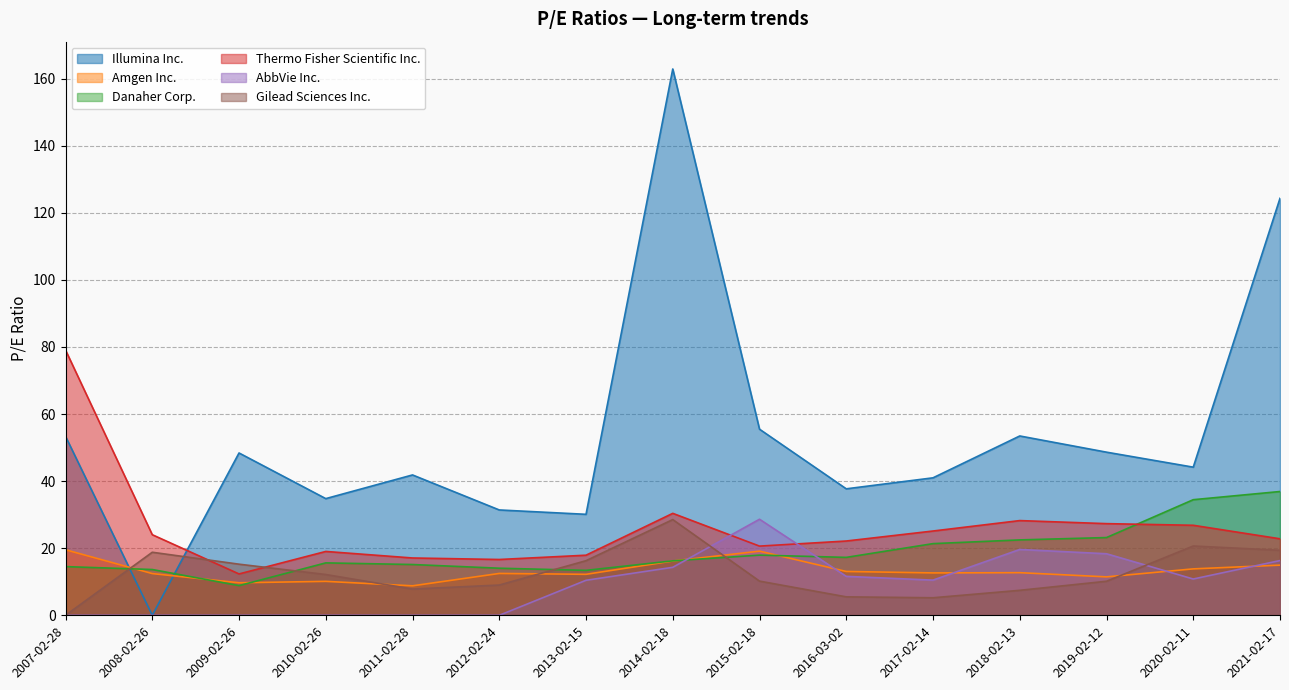

True or false: AbbVie Inc. and Illumina Inc. intersect in this chart.

False